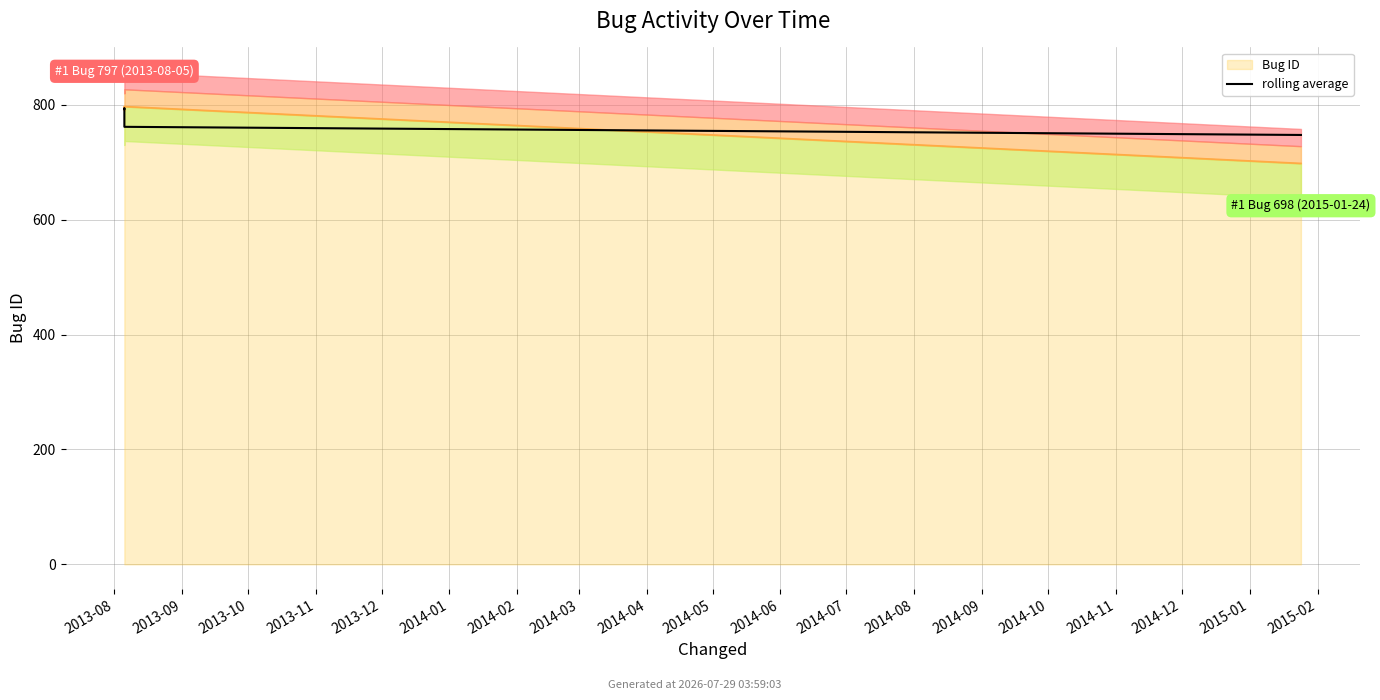

What is the maximum value shown in the chart?

794.3